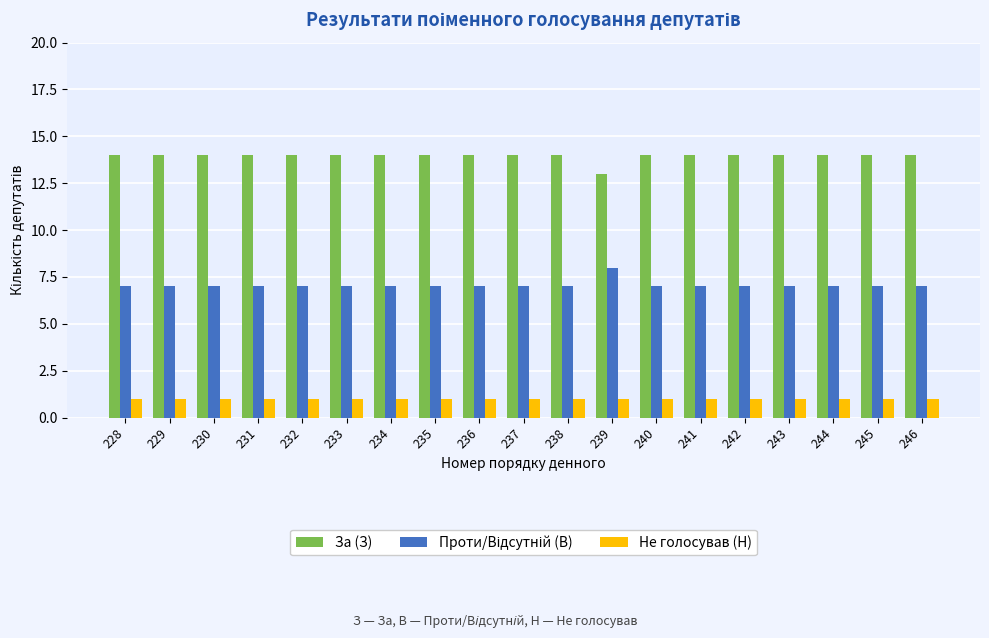

What is the spread (max minus min) of values at 239?

12